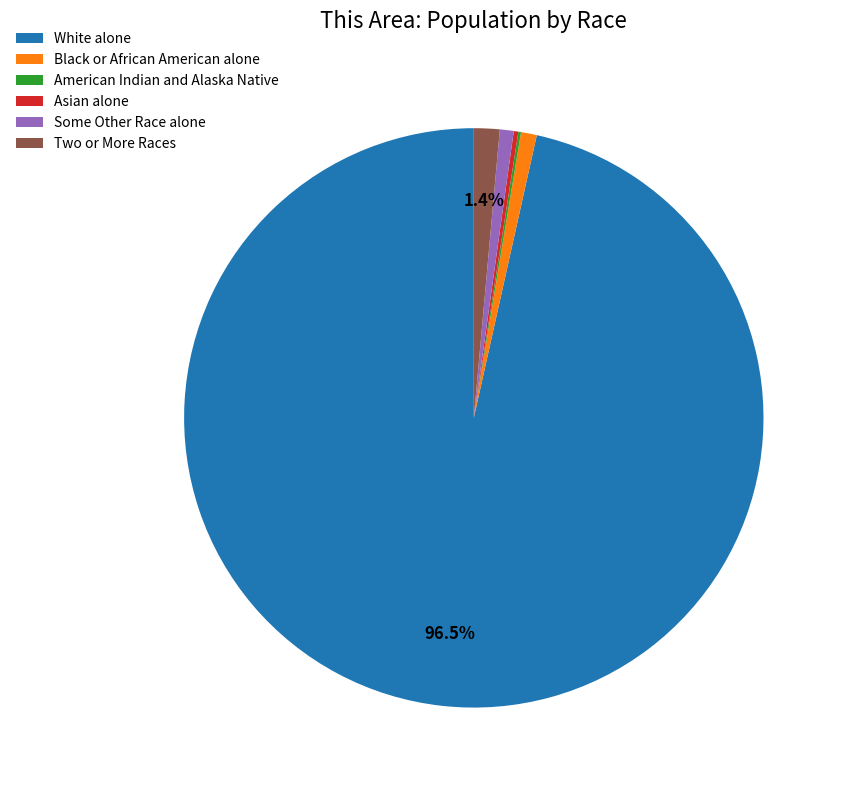

Which has a higher value, White alone or Black or African American alone?

White alone